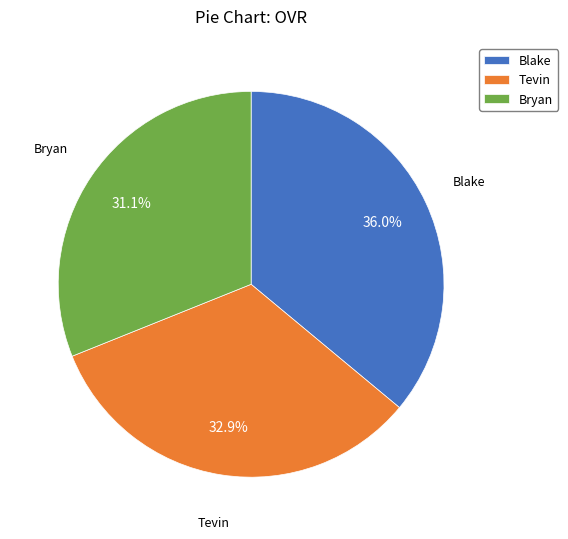

How many slices are in this pie chart?

3